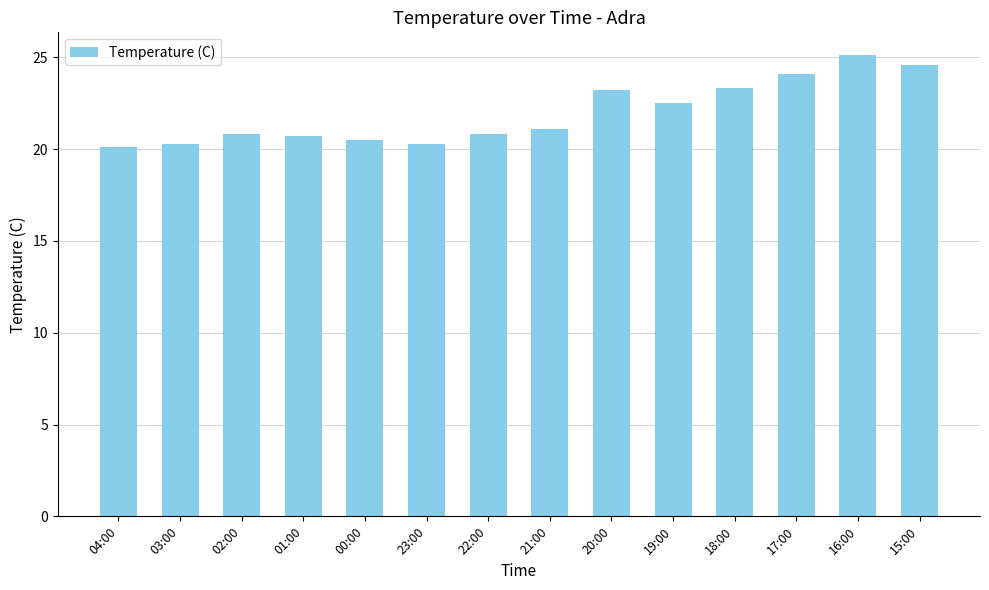

Approximately how many times larger is the value at 02:00 compared to 20:00?

0.9